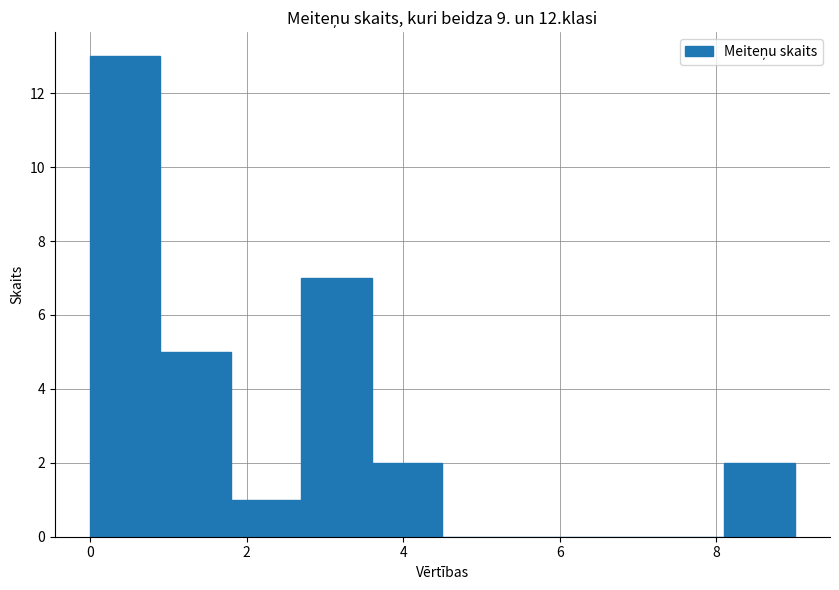

What is the height of the bar covering 0.9 to 1.8 on the x-axis? Neither the bar edges nor the heights are printed on the chart, so give them approximately, as read against the axes.

5